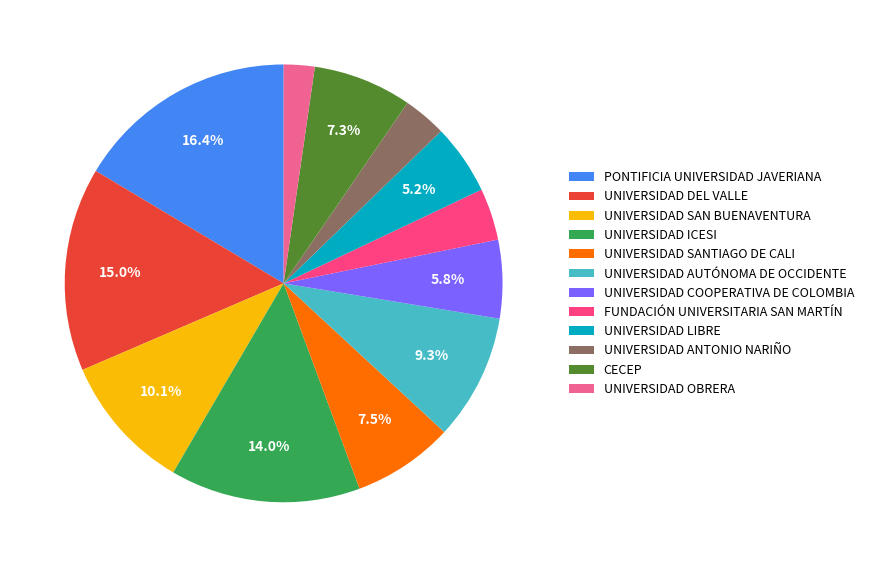

To the nearest percent, what is the combined percentage of UNIVERSIDAD SANTIAGO DE CALI and UNIVERSIDAD DEL VALLE?

23%